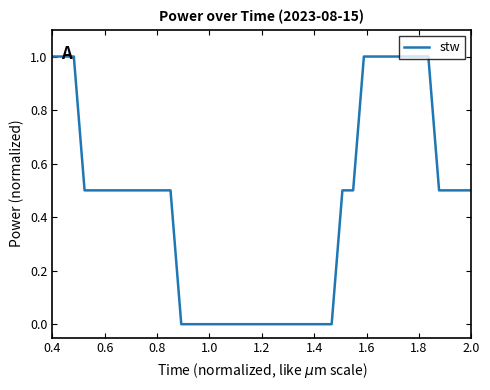

What is the difference between the second highest and minimum values?

1.0